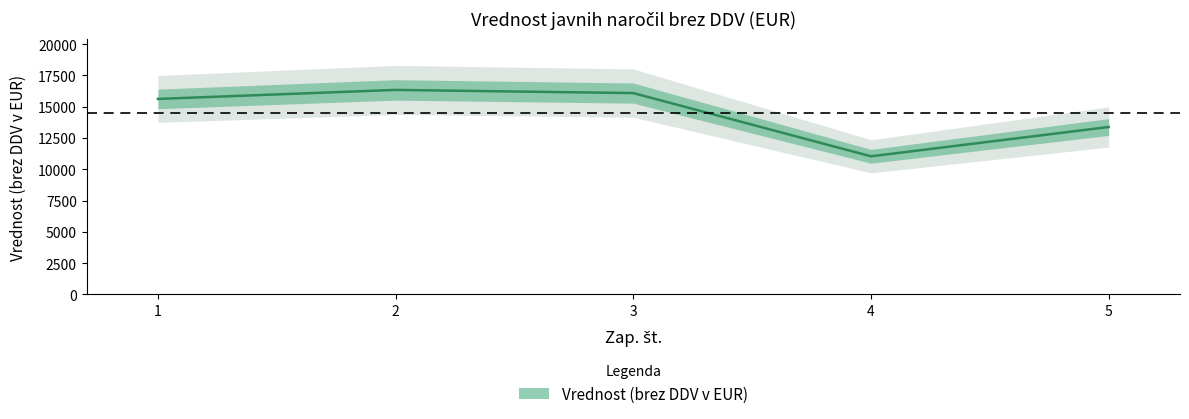

List the labels in order of value, largest first.

2, 3, 1, 5, 4